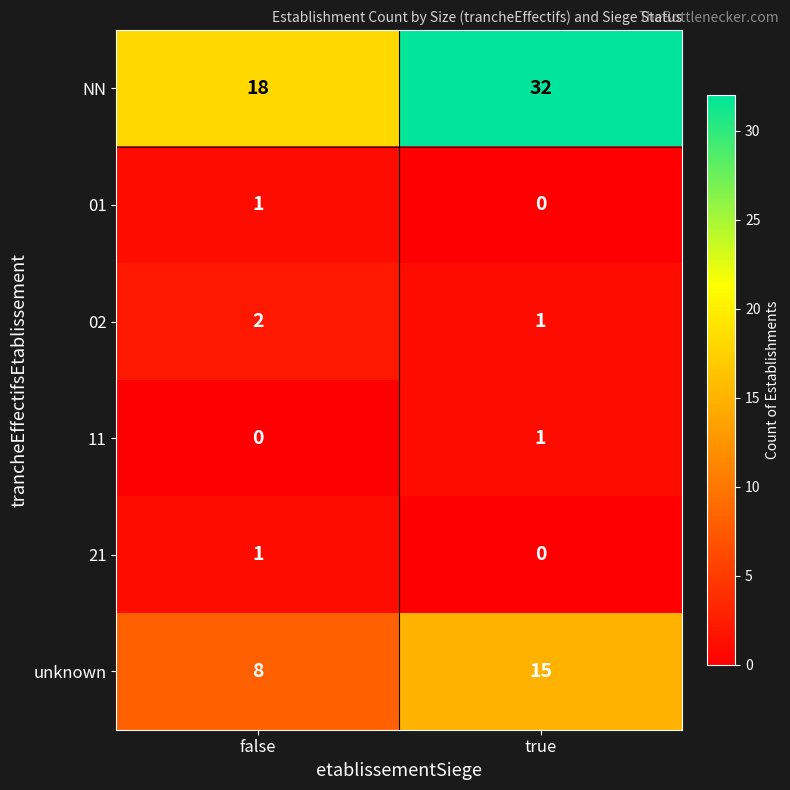

List the labels in order of NN value, largest first.

true, false